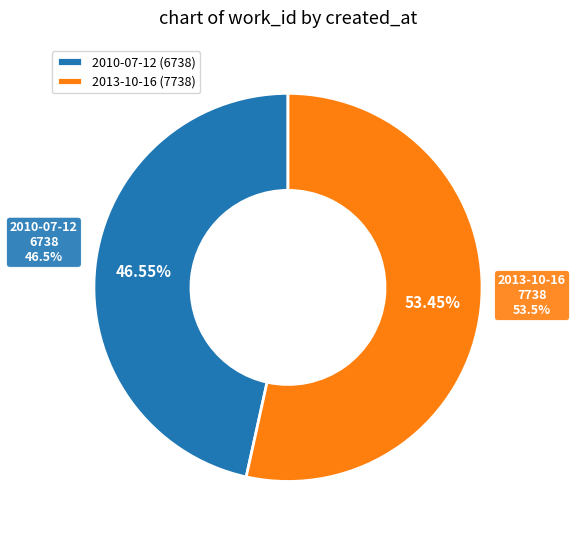

To the nearest percent, what is the combined percentage of 2013-10-16 and 2010-07-12?

100%